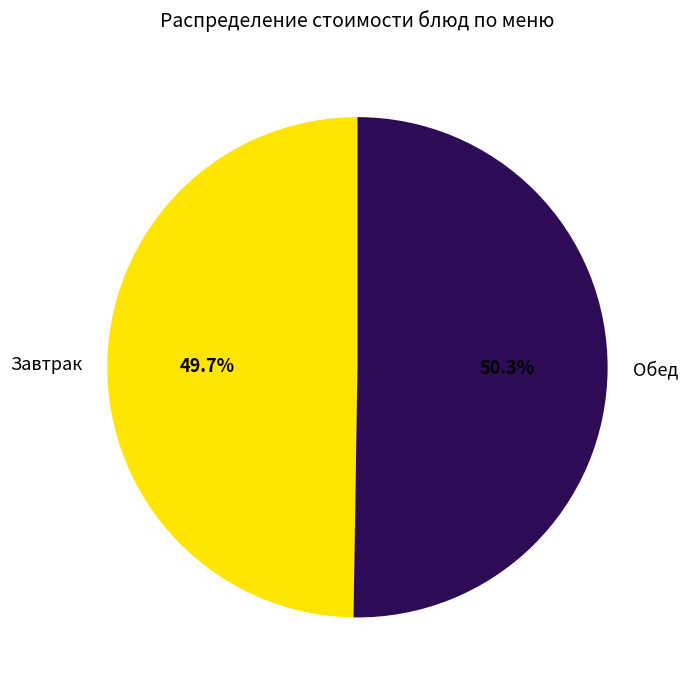

Count the number of slices in the pie.

2